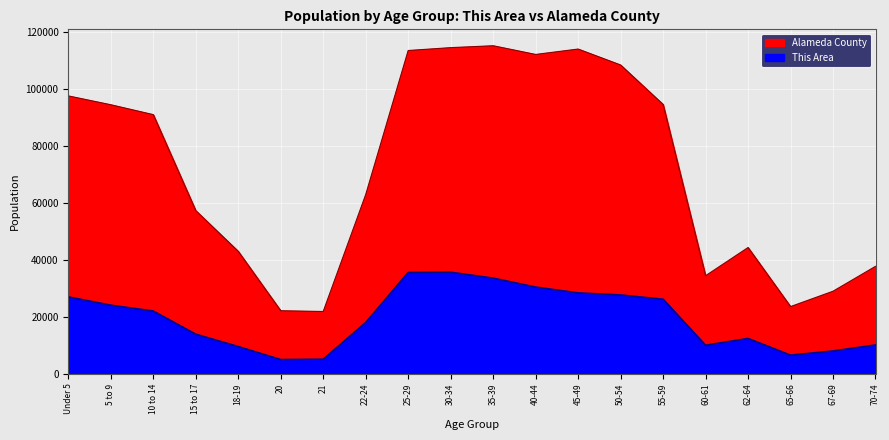

Is the value of Alameda County at 30-34 greater than the value of This Area at 45-49?

Yes